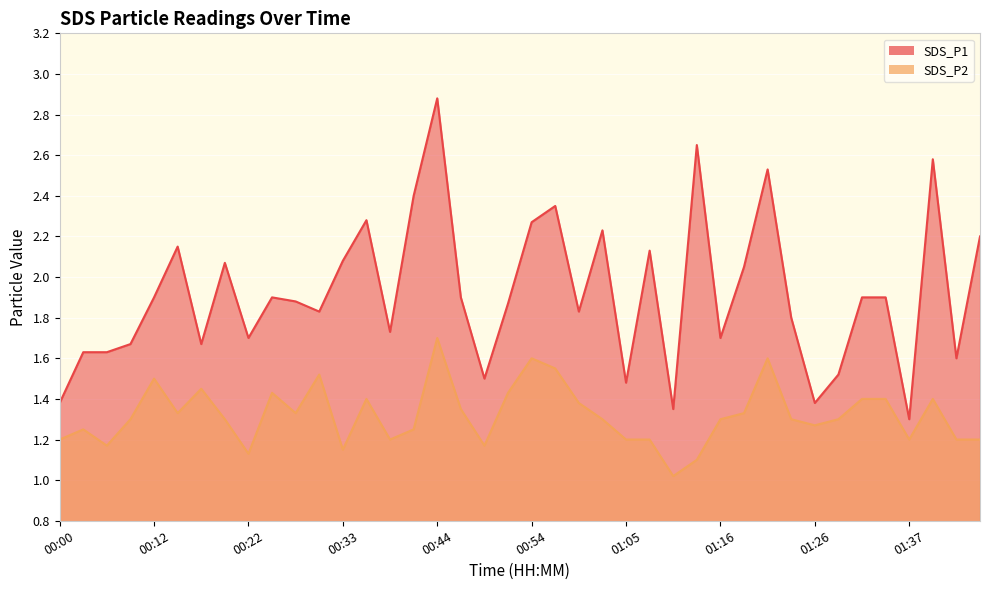

Rank the categories by SDS_P2 value from highest to lowest.

00:44, 00:54, 01:21, 00:57, 00:30, 00:12, 00:17, 00:25, 00:52, 00:36, 01:31, 01:34, 01:39, 01:00, 00:46, 00:14, 00:28, 01:18, 00:09, 00:20, 01:02, 01:16, 01:24, 01:29, 01:26, 00:03, 00:41, 00:00, 00:38, 01:05, 01:08, 01:37, 01:42, 01:45, 00:06, 00:49, 00:33, 00:22, 01:13, 01:10